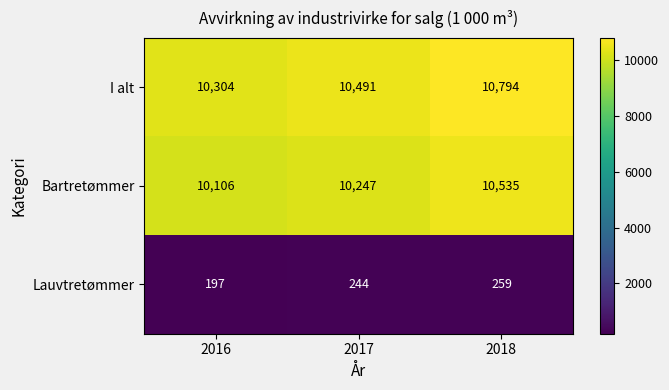

True or false: I alt has a value of 4101 at 2016.

False